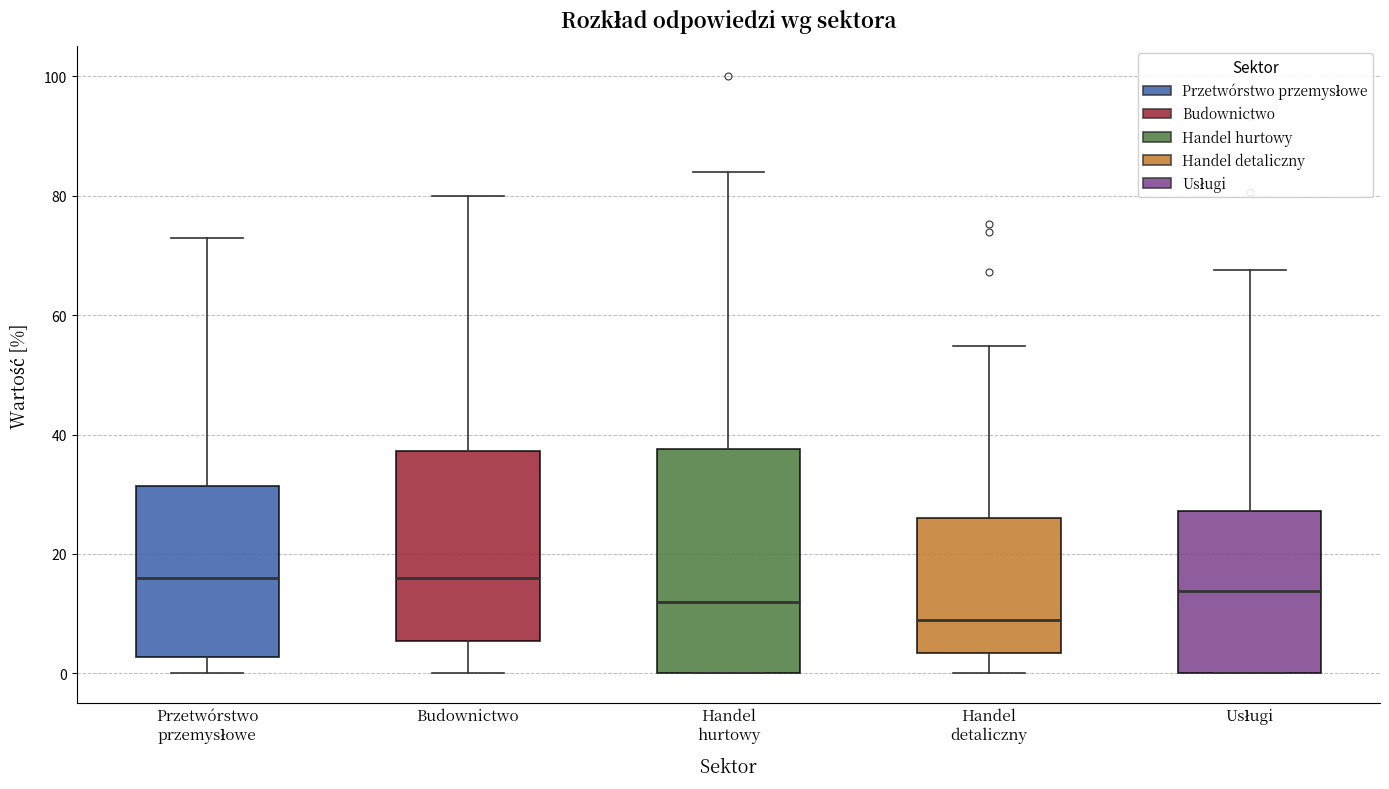

Reading left to right, read every box against the y-axis: the position of its median line, the range the box covers, and the ends of its whiskers. The values are not printed on the chart, so give them approximately, as read against the axis.

Przetwórstwo przemysłowe: median 16, box 2 to 32, whiskers 0 to 74
Budownictwo: median 16, box 6 to 38, whiskers 0 to 80
Handel hurtowy: median 12, box 0 to 38, whiskers 0 to 84
Handel detaliczny: median 8, box 4 to 26, whiskers 0 to 54
Usługi: median 14, box 0 to 28, whiskers 0 to 68